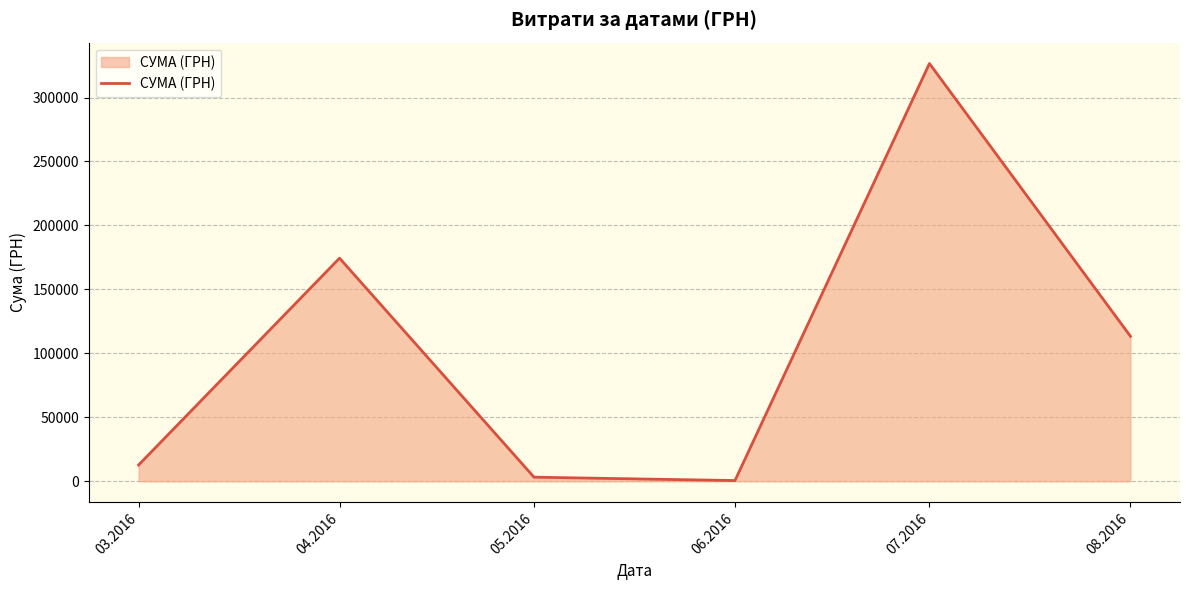

How many values are below 113398?

3